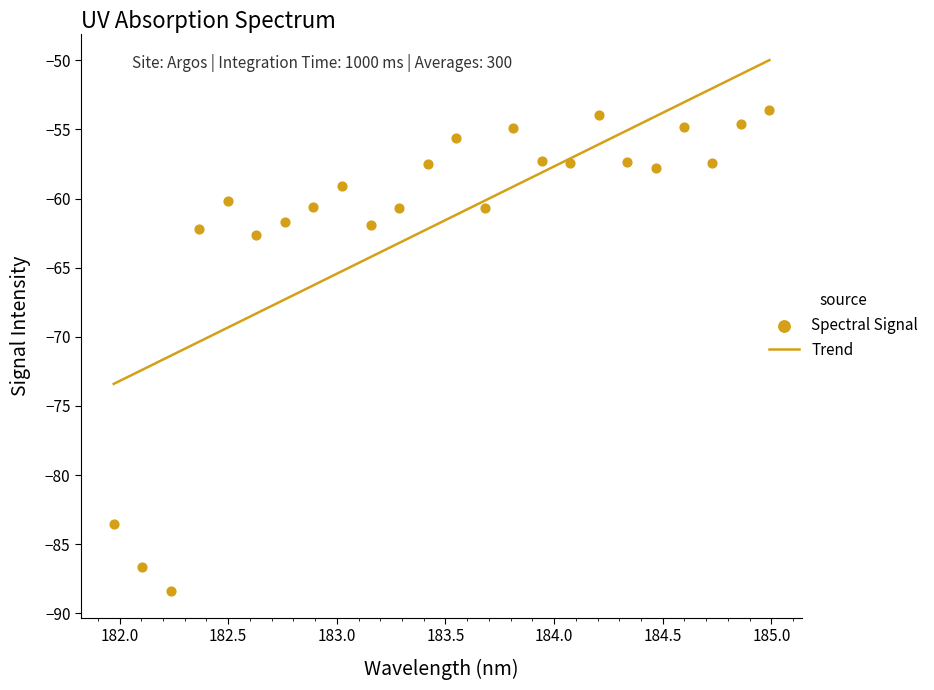

Which series has the largest total across all categories?

Spectral Signal